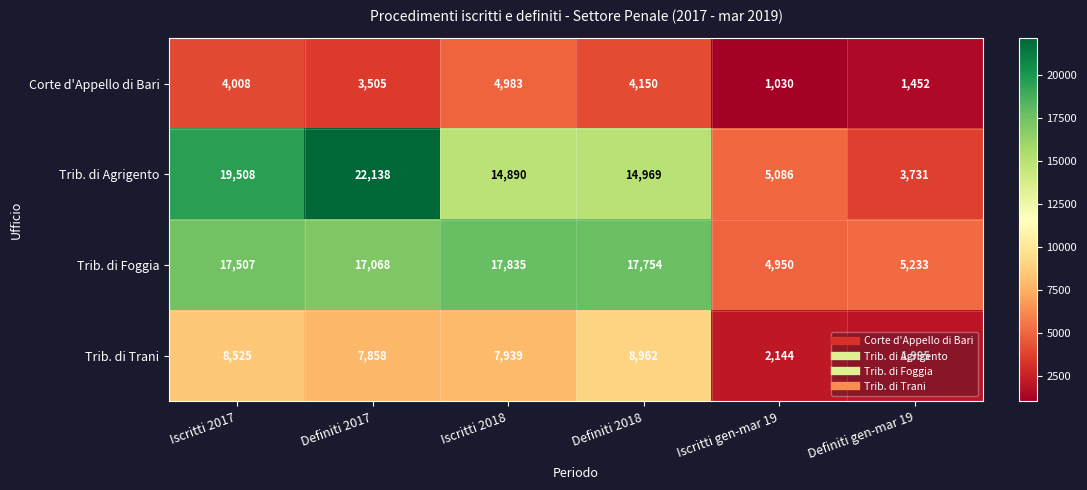

At which label is Corte d'Appello di Bari closest to 3006?

Definiti 2017